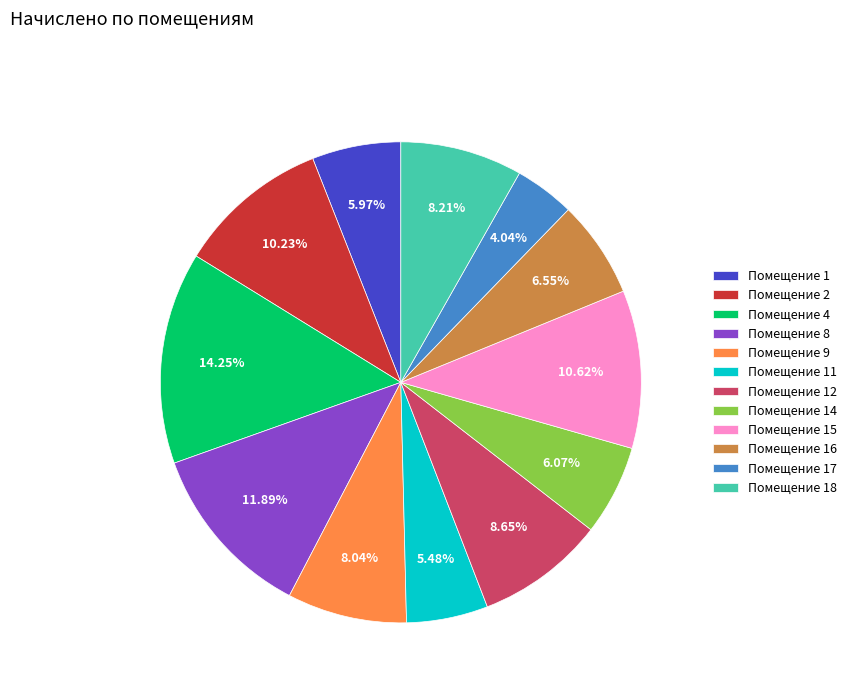

How many segments does this pie chart have?

12